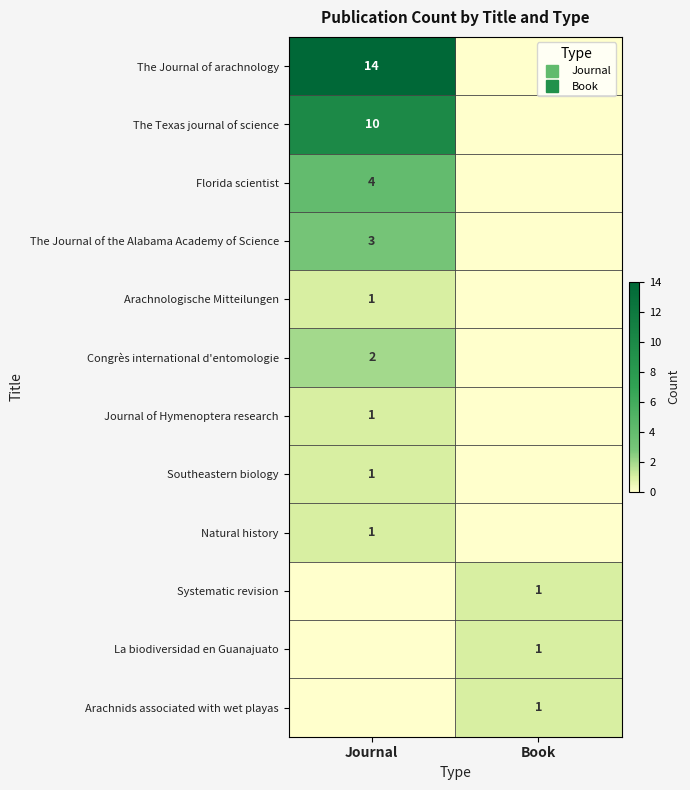

The value of The Journal of arachnology at Book is 0. True or false?

True